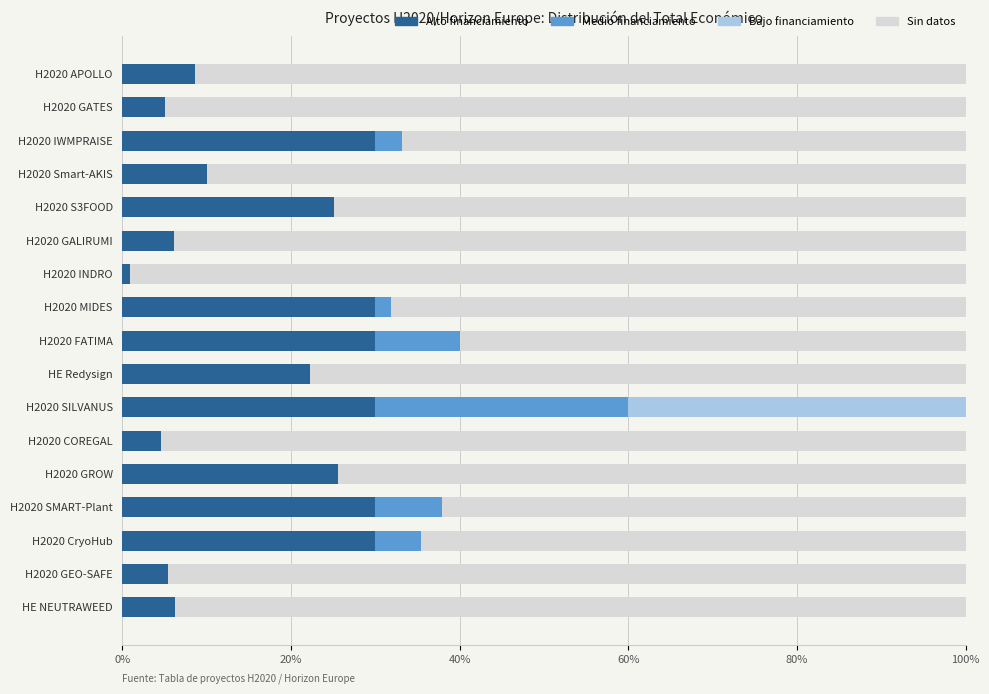

What are all the series names shown in the legend?

Alto financiamiento, Medio financiamiento, Bajo financiamiento, Sin datos